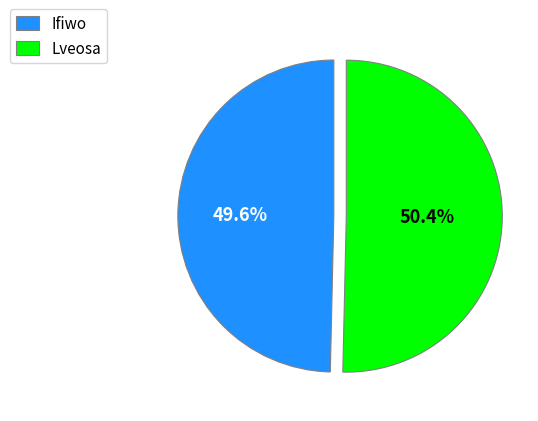

The Ifiwo slice represents 57% of the pie. True or false?

False